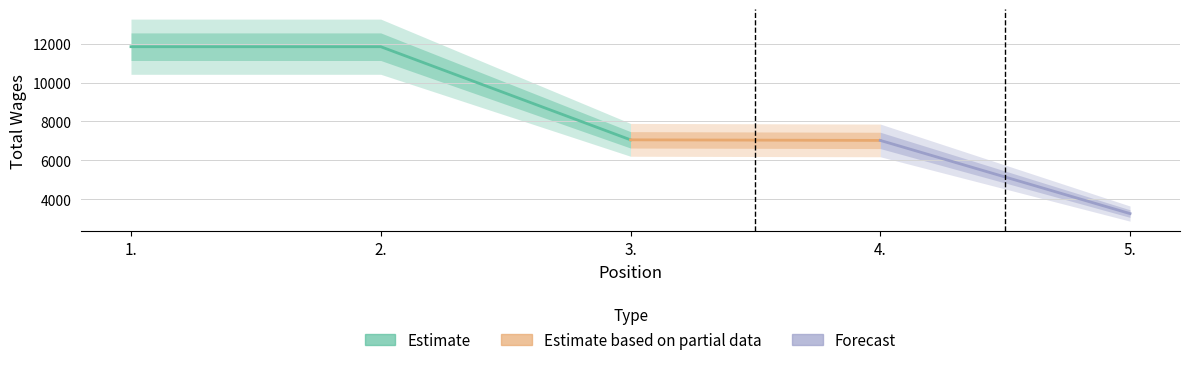

How many values exceed 7050?

2